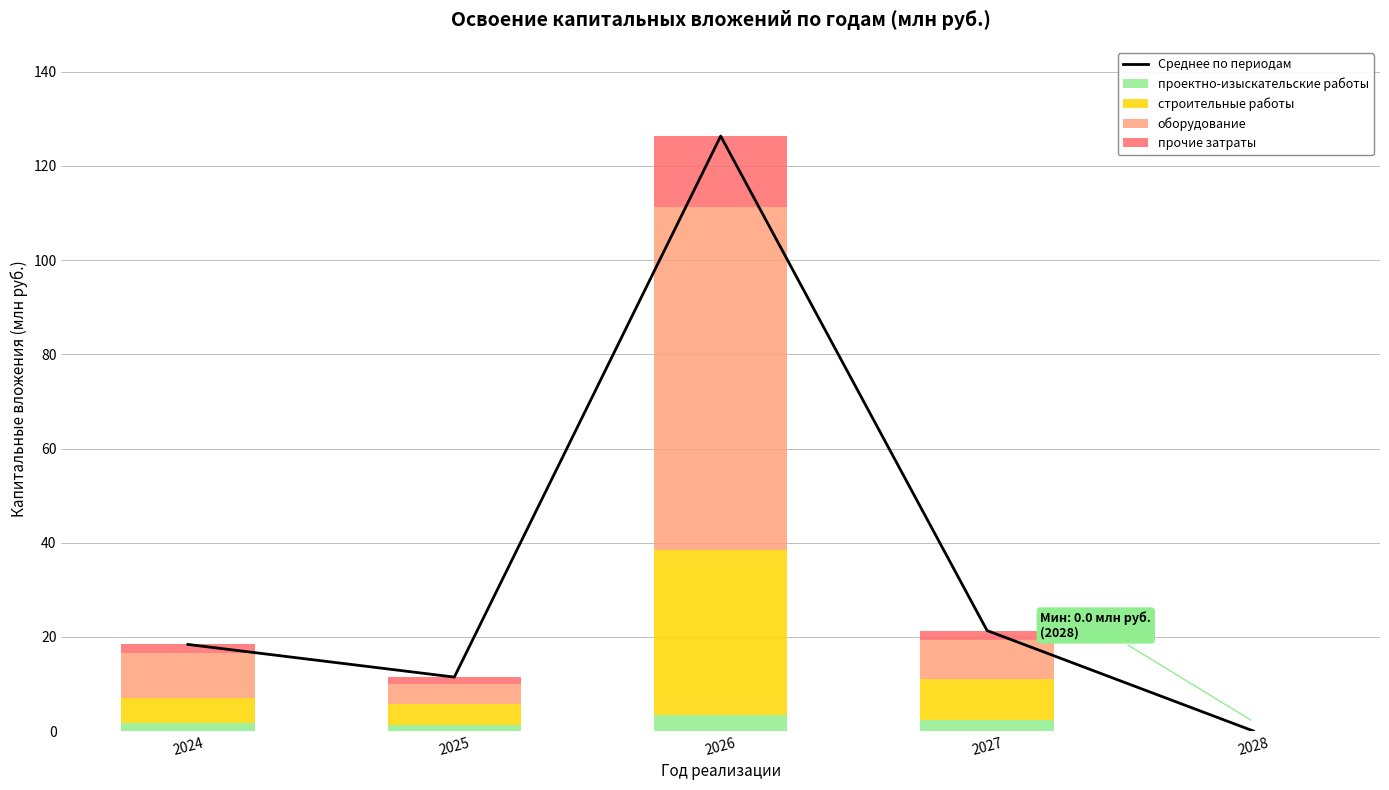

At which category is the sum across all series the highest?

2026